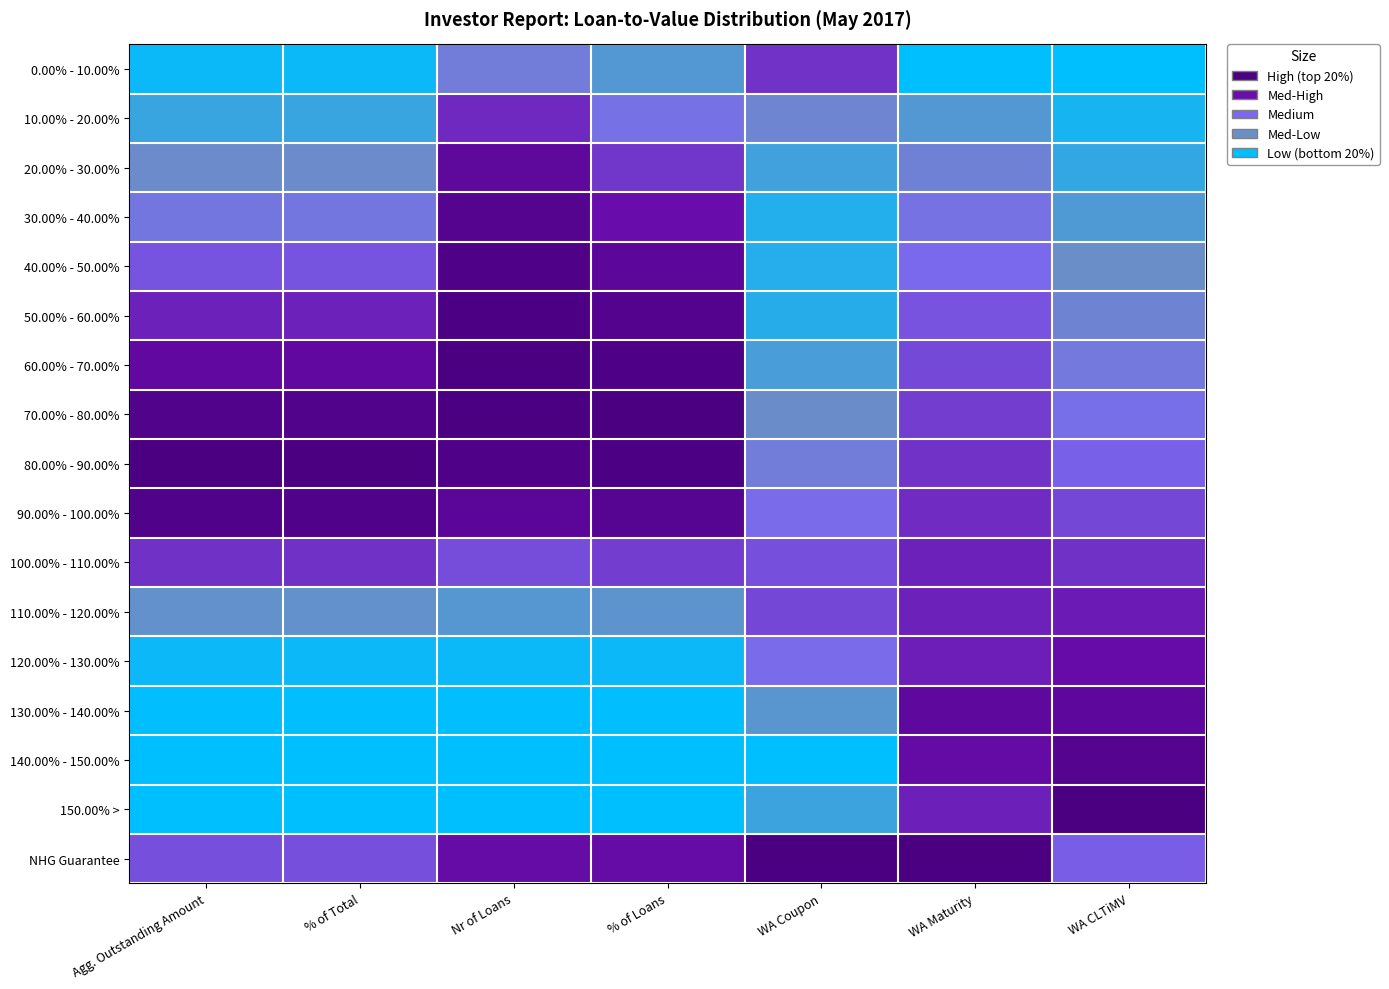

Count the number of categories in the chart.

7